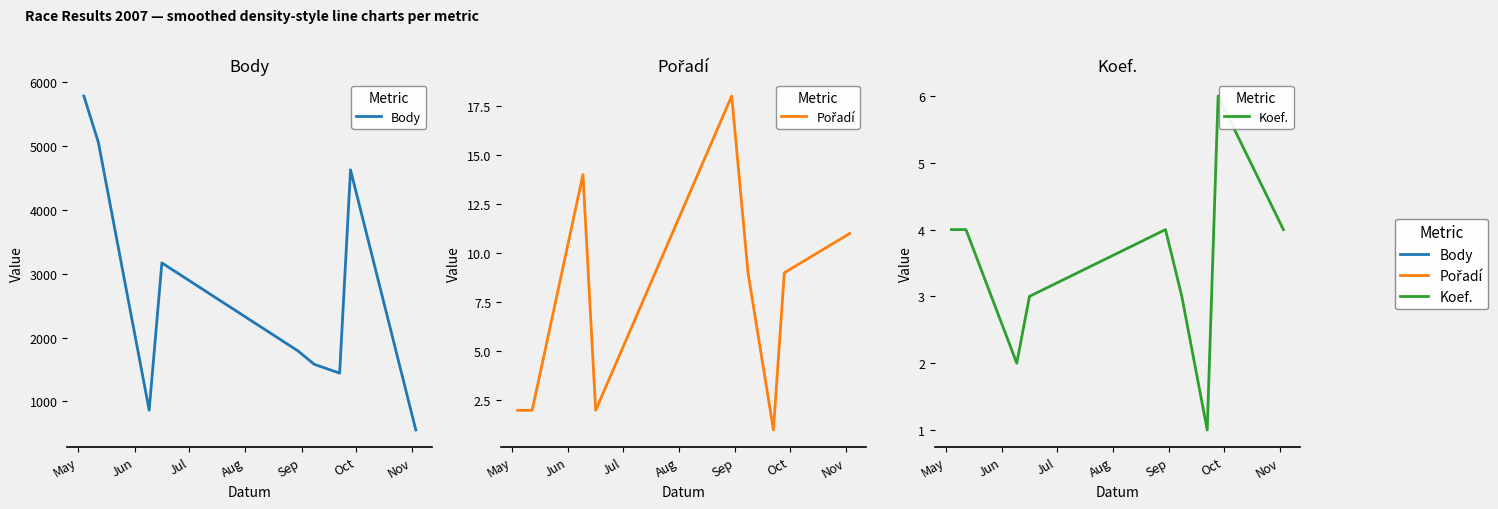

Does the chart have visible grid lines?

No